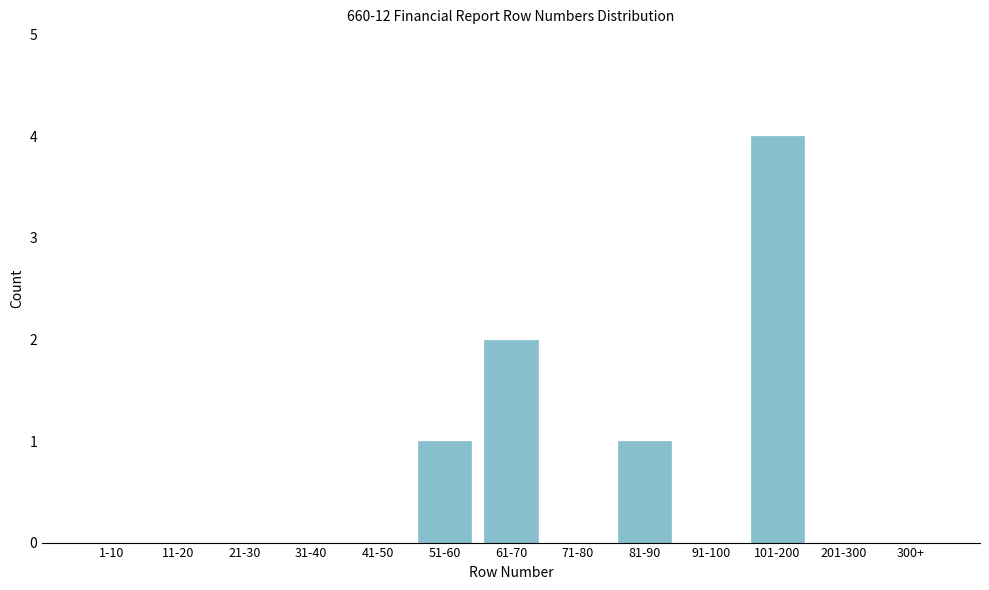

Reading right to left, what are all the values shown in this chart?

300+=0	201-300=0	101-200=4	91-100=0	81-90=1	71-80=0	61-70=2	51-60=1	41-50=0	31-40=0	21-30=0	11-20=0	1-10=0